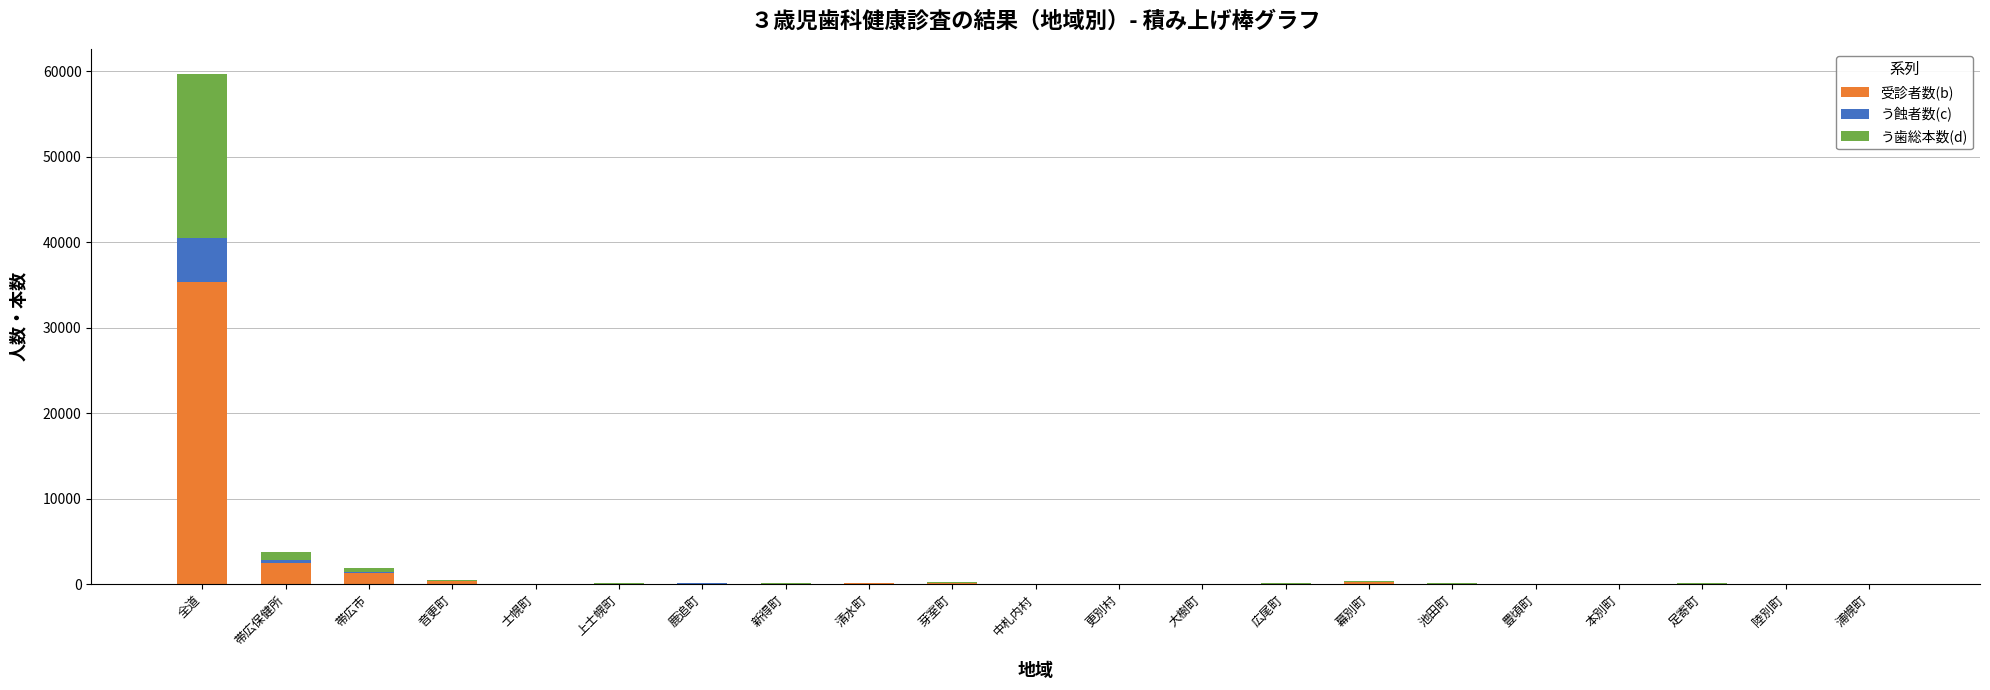

At which category is the sum across all series the highest?

全道